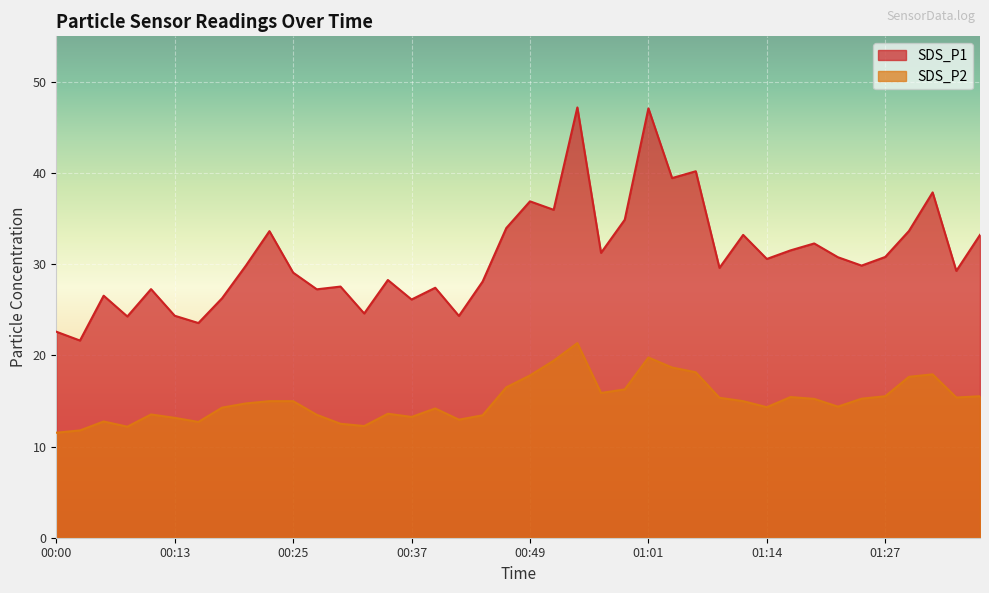

How many data points in SDS_P2 are less than 14?

14